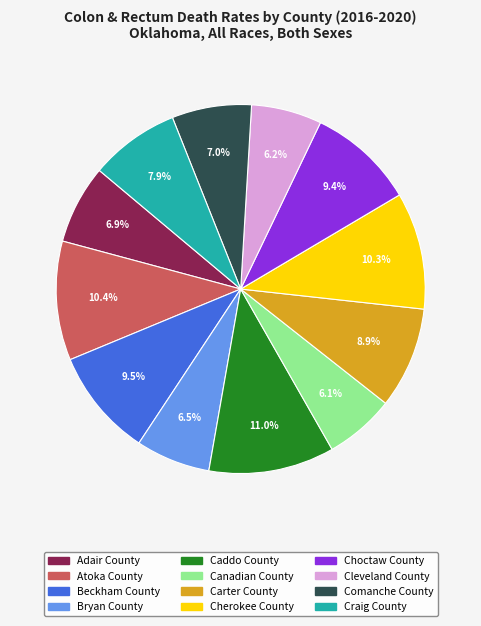

Which slice is the largest?

Caddo County